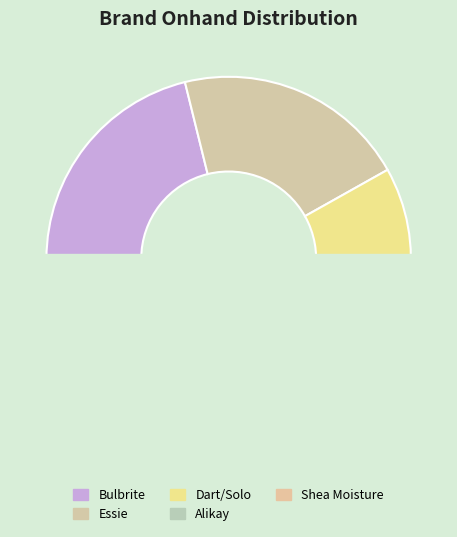

Which slice is the smallest?

Alikay